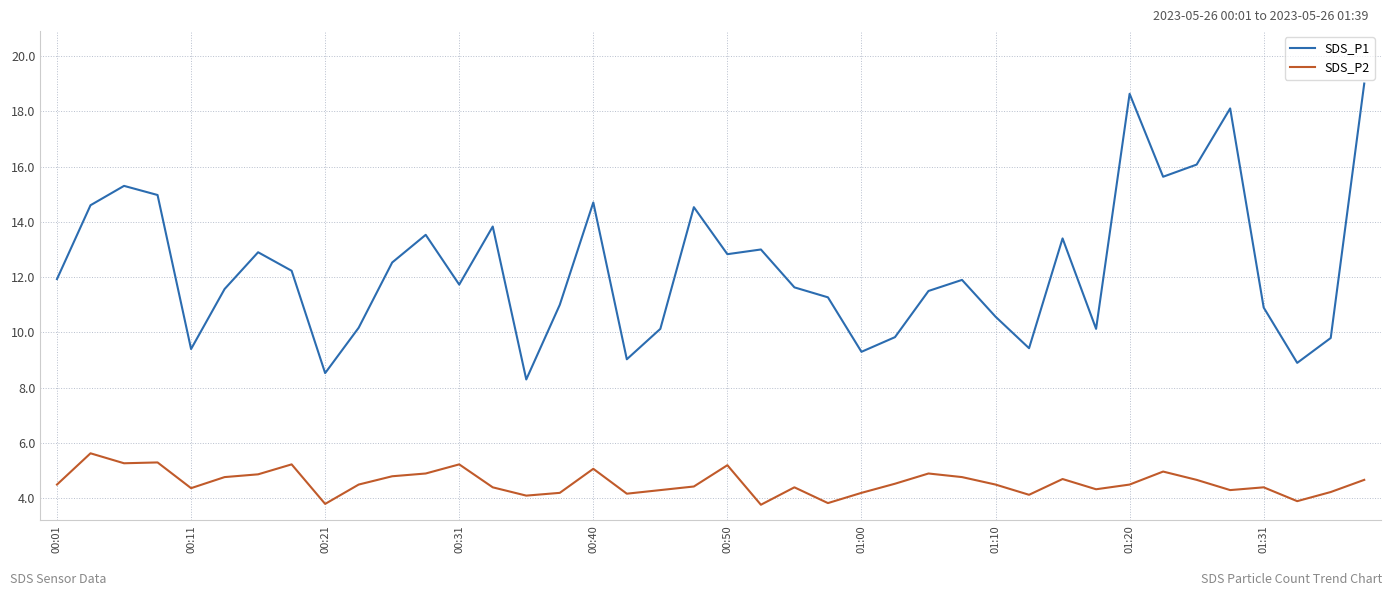

True or false: SDS_P2 and SDS_P1 cross at least once.

False